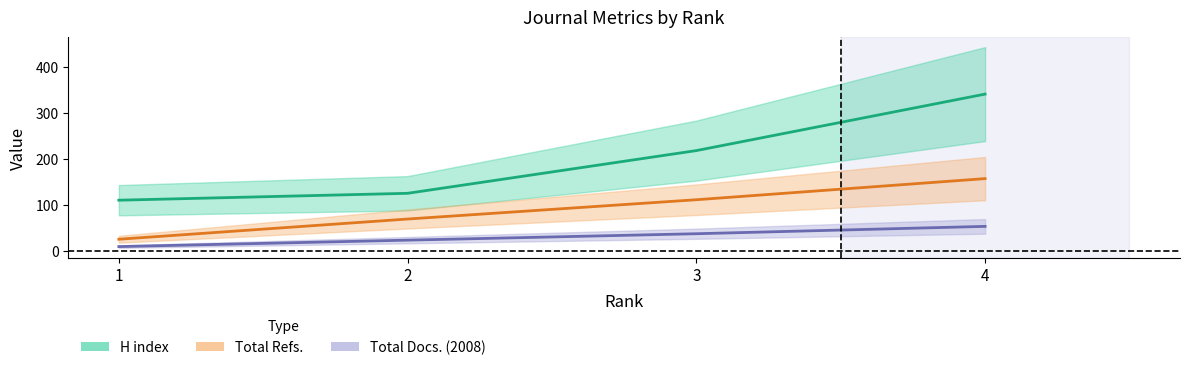

Reading right to left, extract all data points from this chart.

H index: 4=341	3=218	2=125	1=110
Total Refs.: 4=157	3=111	2=69	1=25
Total Docs. (2008): 4=53	3=37	2=23	1=9